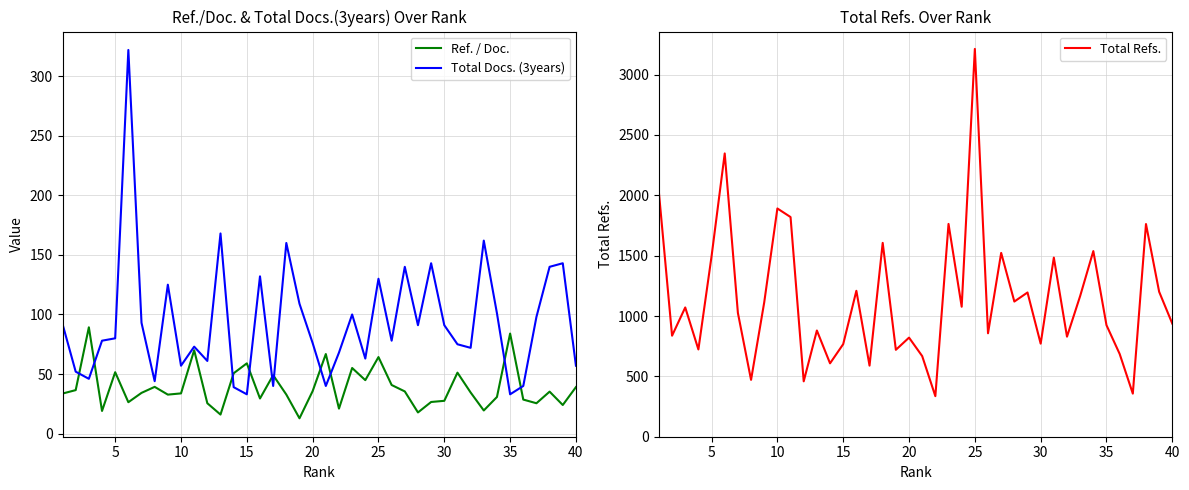

True or false: Ref. / Doc. and Total Docs. (3years) cross at least once.

True